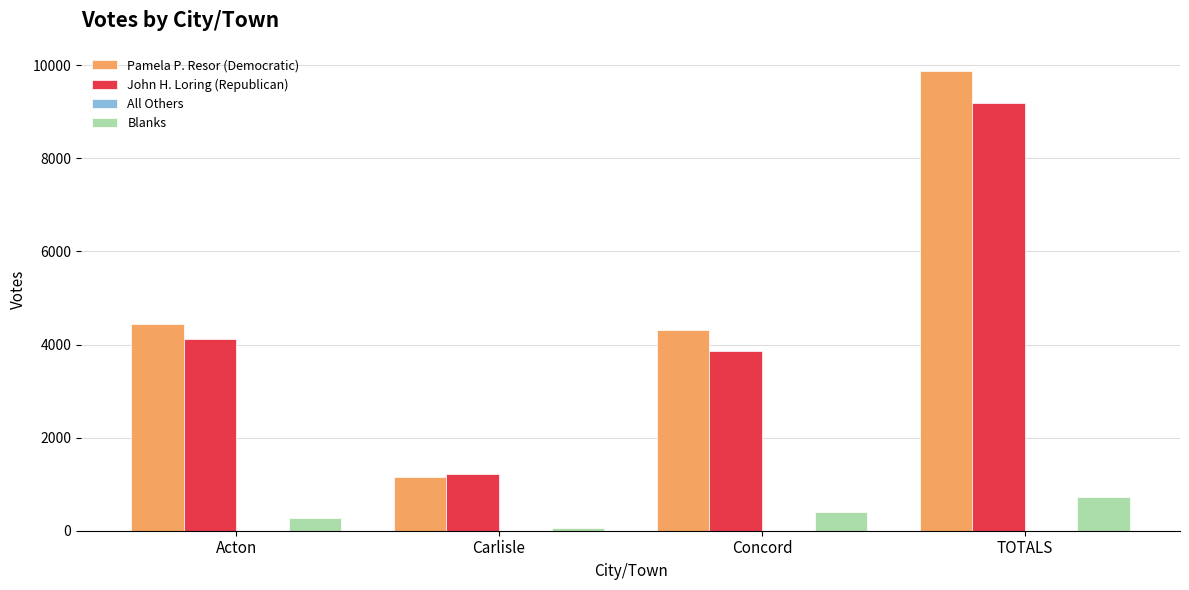

How many data points does each series have?

4